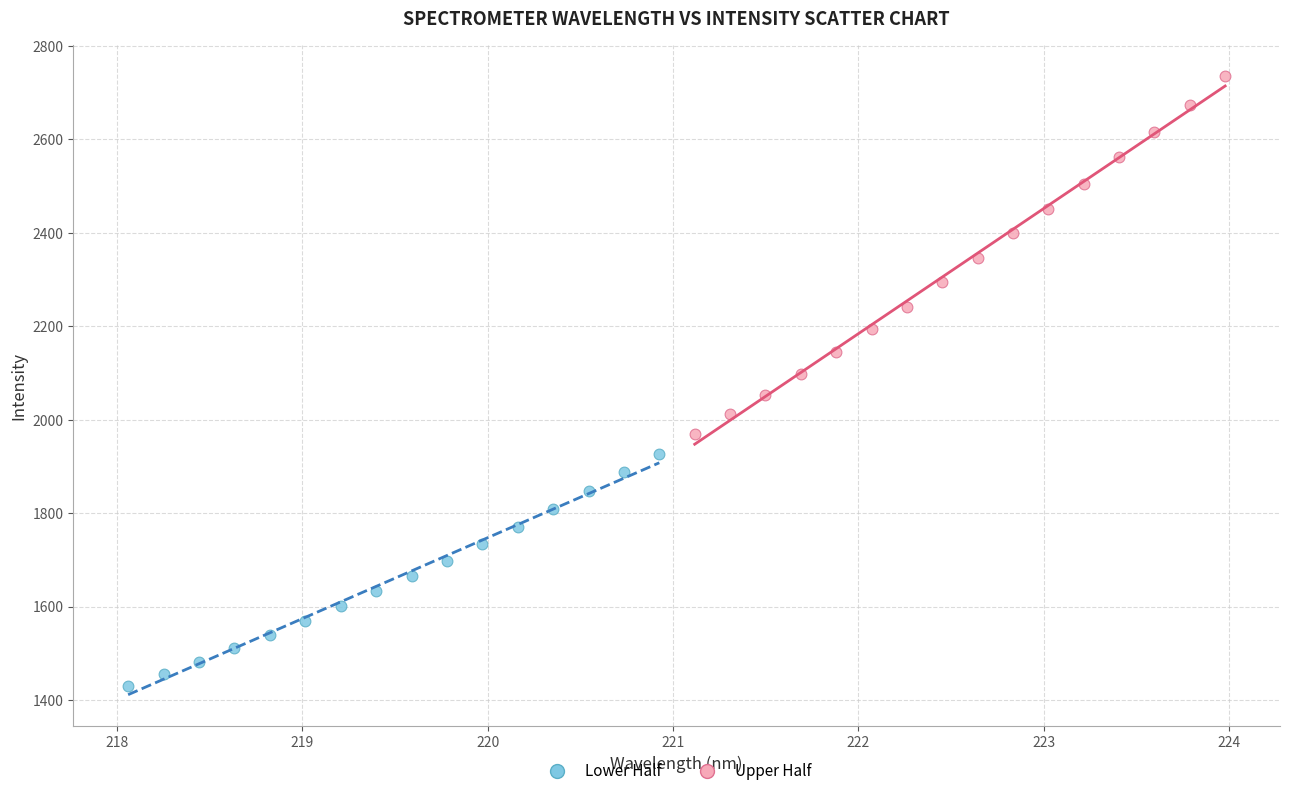

Which series reaches the maximum Y coordinate?

Upper Half